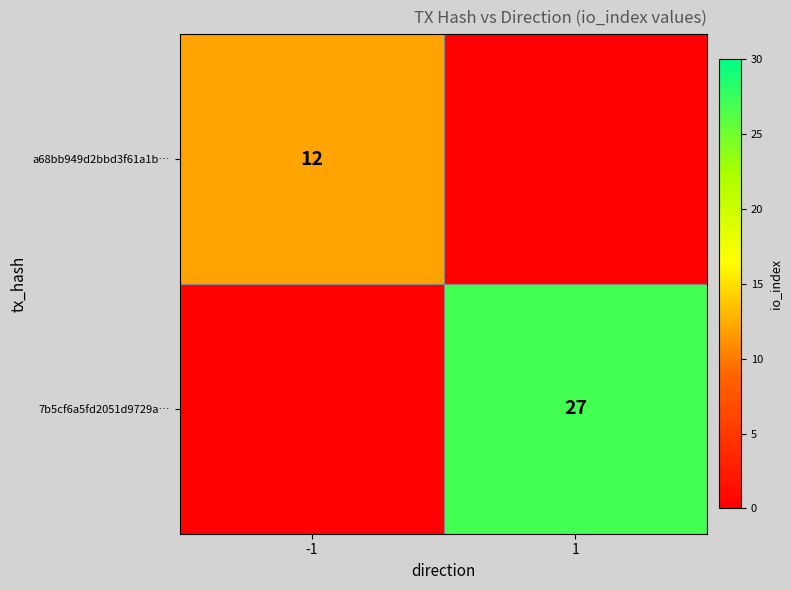

True or false: 7b5cf6a5fd2051d9729a… has a value of 46 at 1.

False